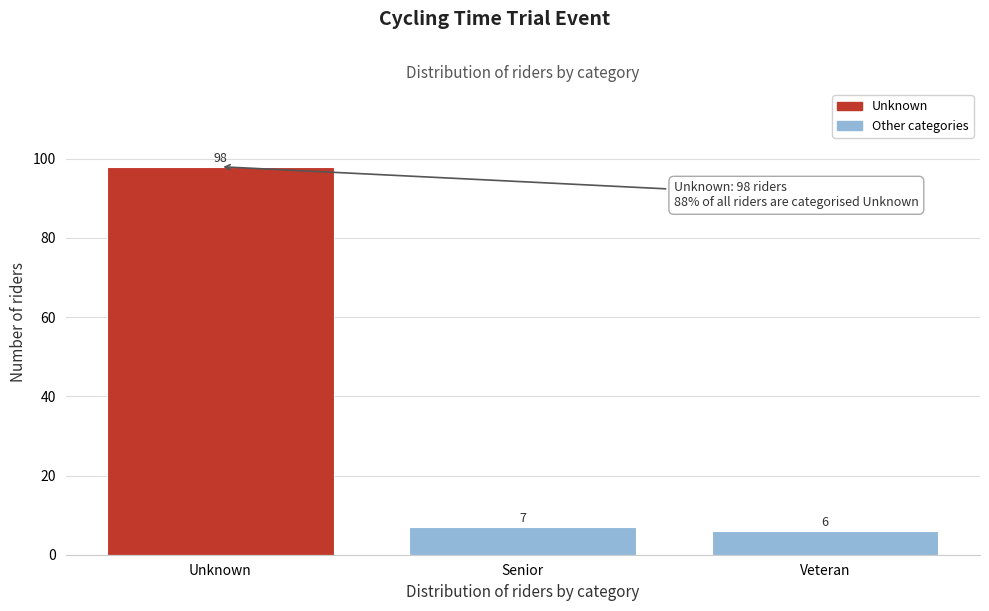

Reading left to right, list all the values displayed in this chart.

98	7	6